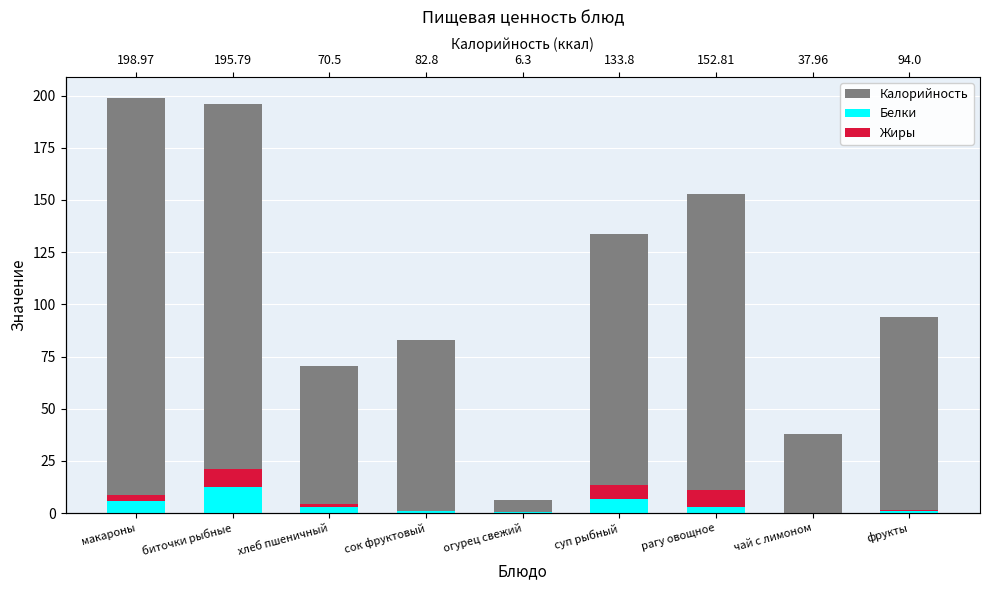

At how many categories does at least one series exceed 55?

7